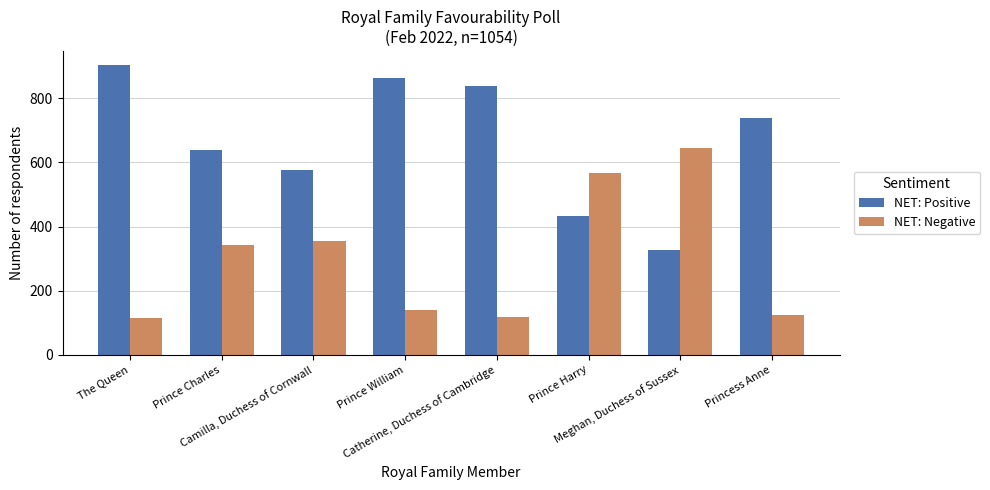

What is the minimum value for NET: Negative?

114